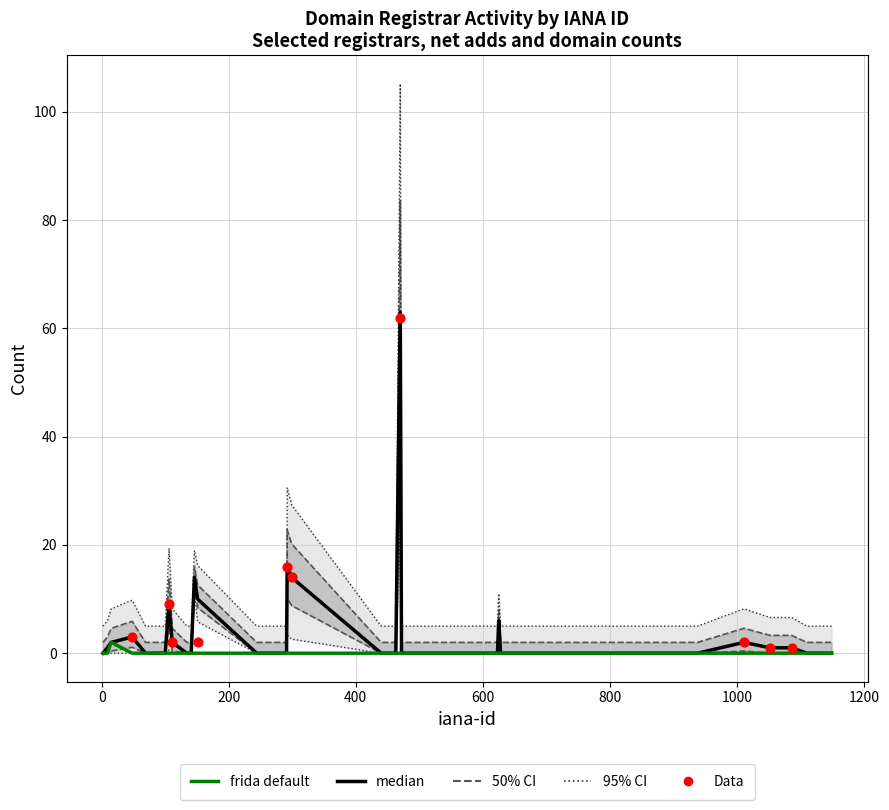

What is the total value across all series at 1149?

7.0